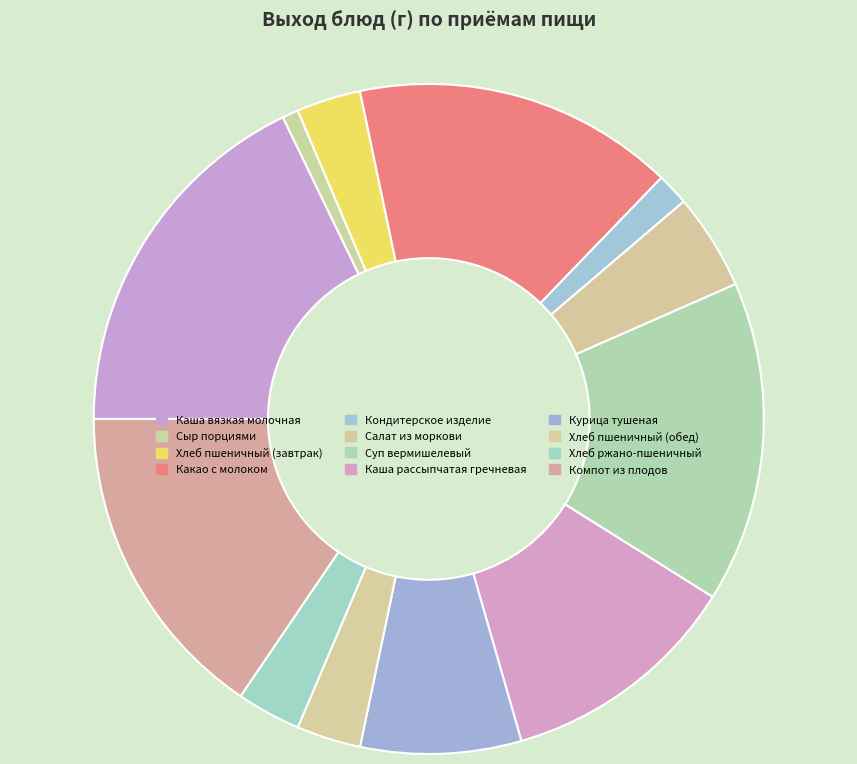

To the nearest percent, what percentage of the pie is Каша рассыпчатая гречневая?

12%